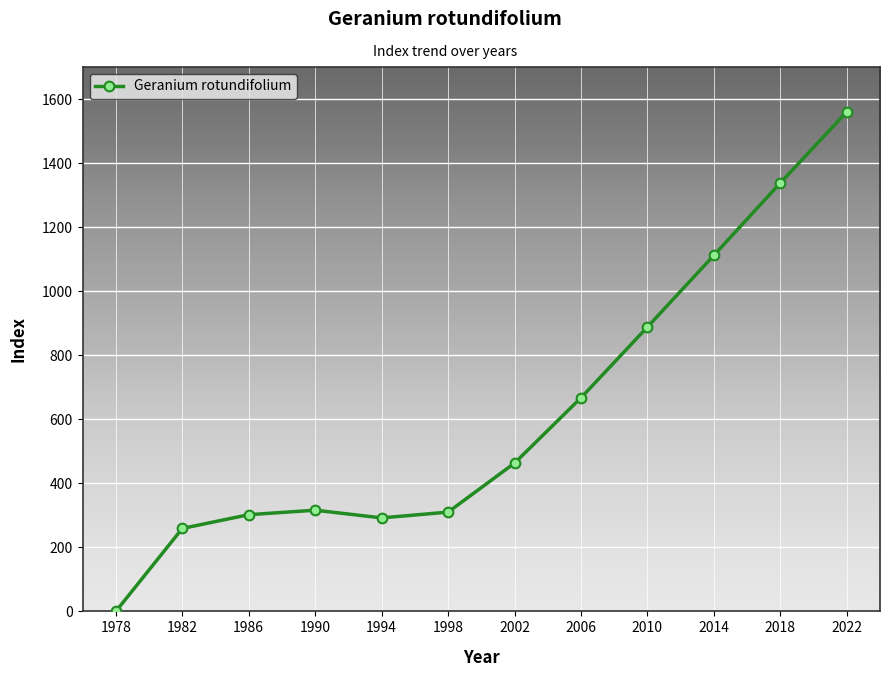

How many points are higher than both their immediate neighbors (excluding endpoints)?

1